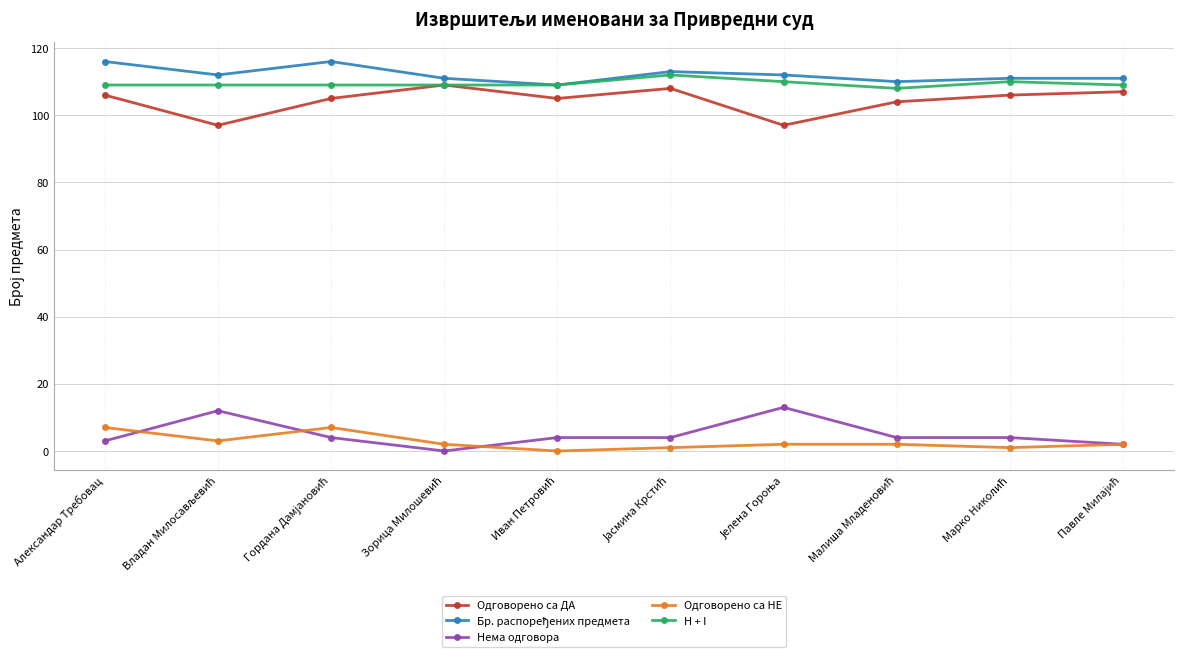

What is the difference between the maximum and minimum values in the H + I series?

4